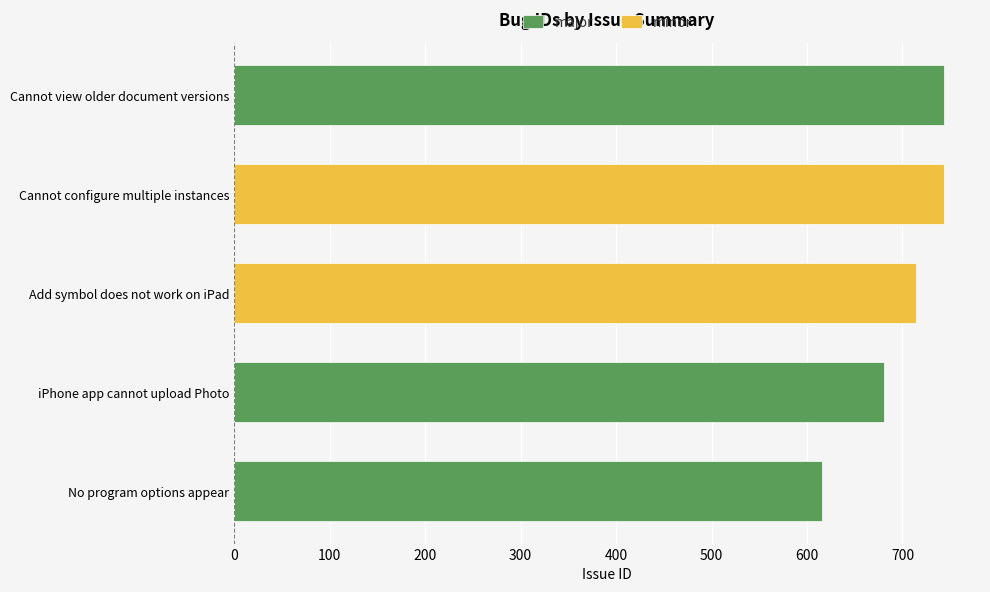

Are the bars horizontal?

Yes